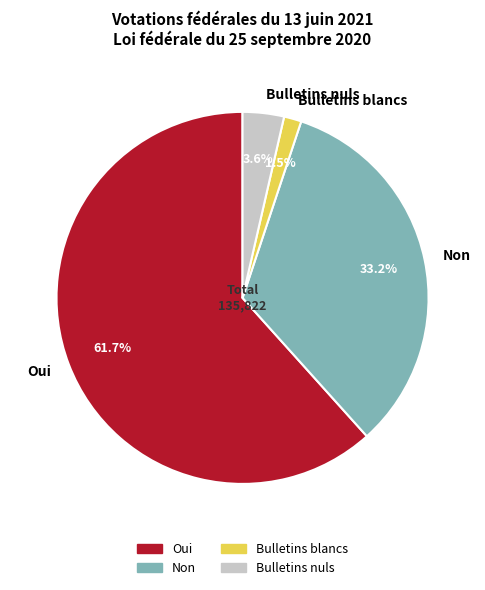

How many slices are in this pie chart?

4